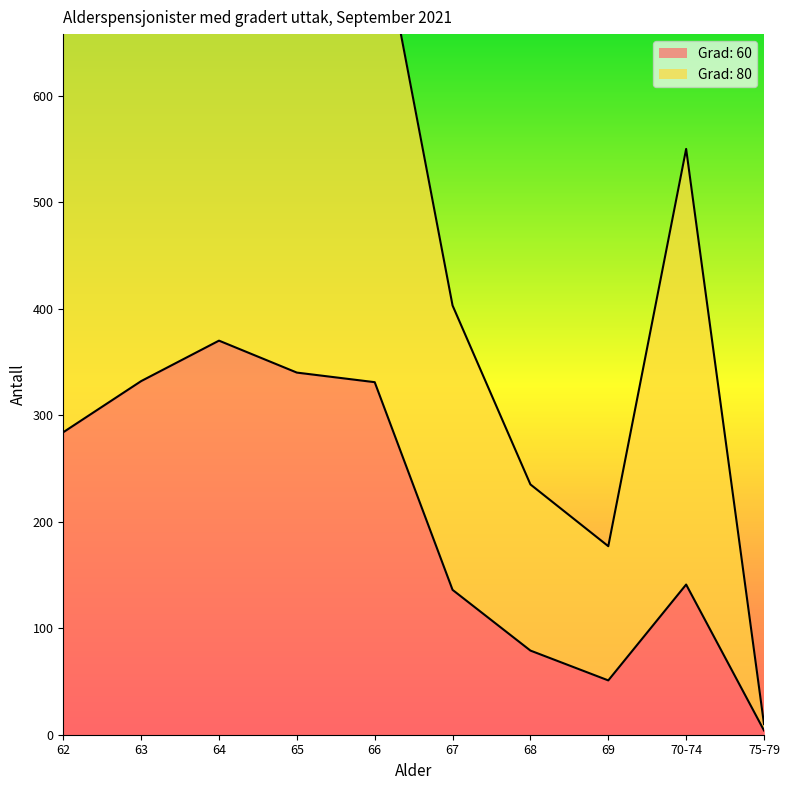

What is the total value across all series at 75-79?

14